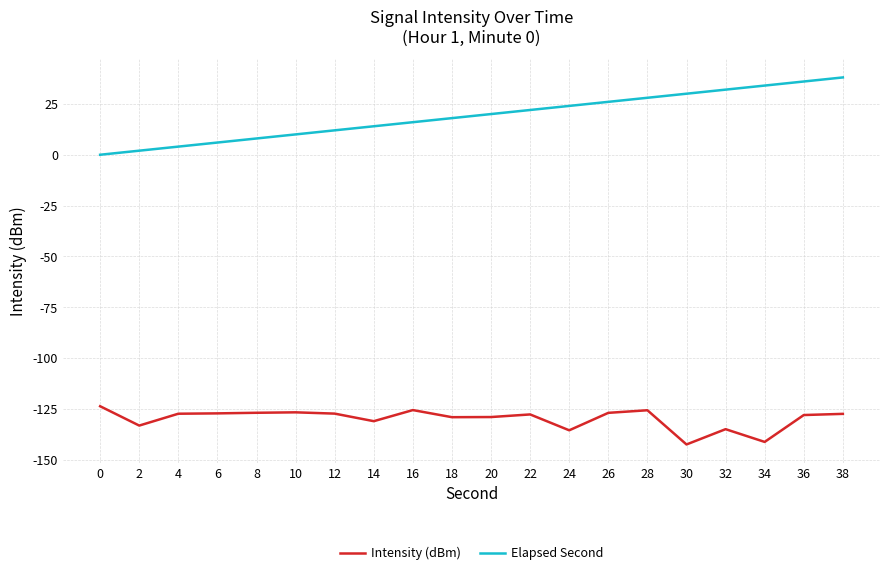

Is it true that Elapsed Second equals 44.5 at 34?

False